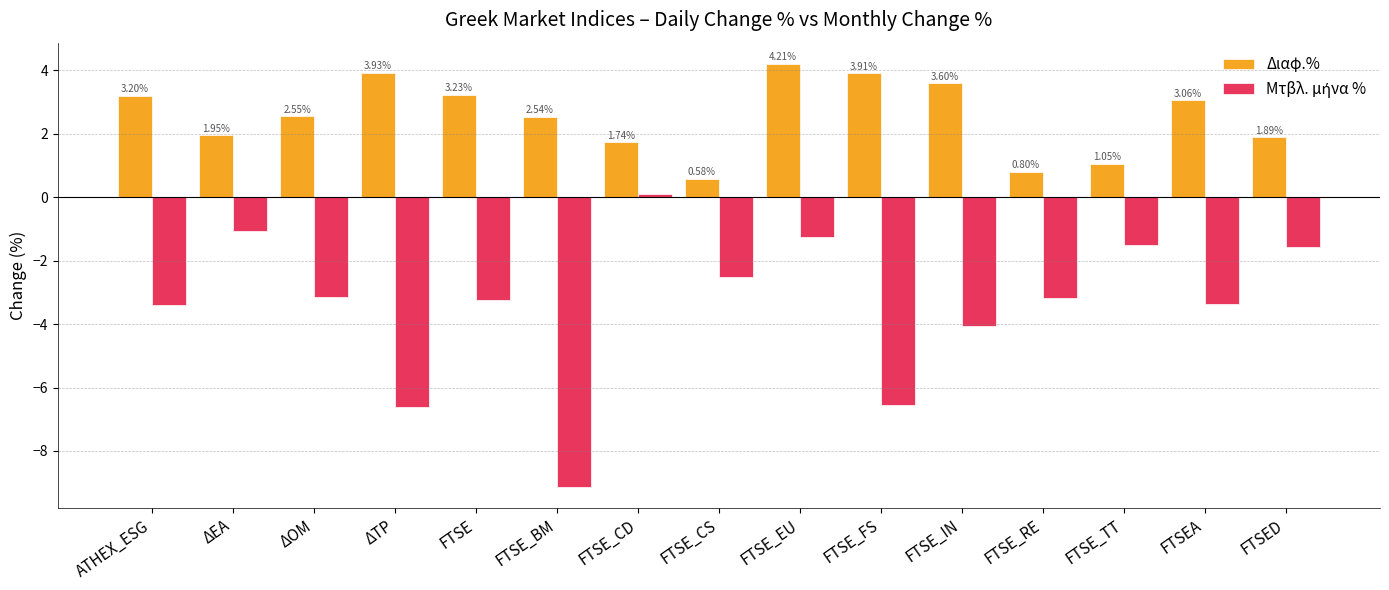

What is the value of the Διαφ.% bar at the 12th from the left?

0.8